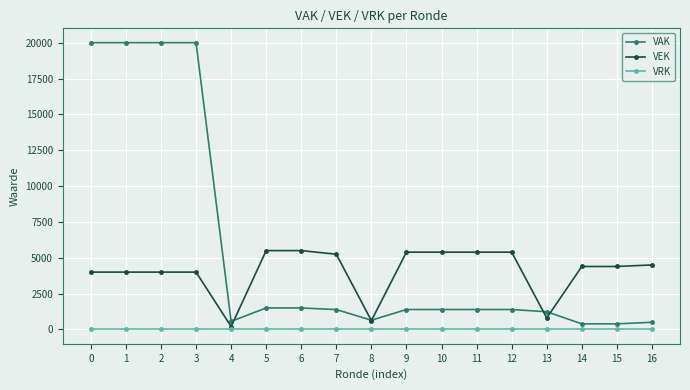

What is the maximum value shown in the chart?

20000